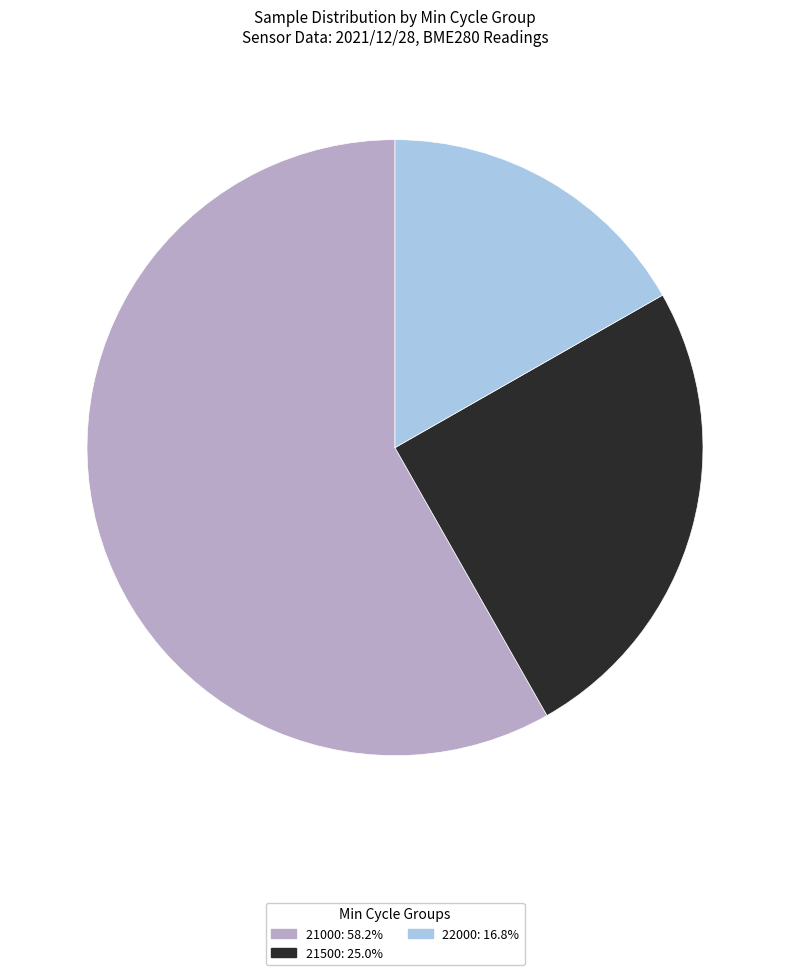

Does any single category account for the majority?

Yes